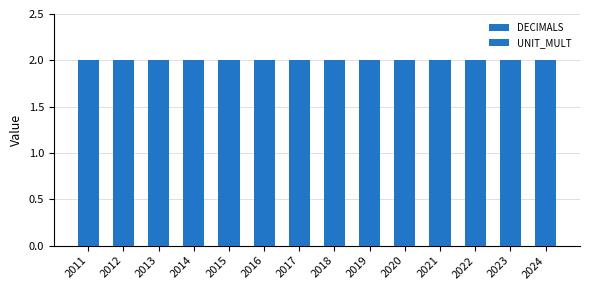

Which series changed the most between 2013 and 2014?

DECIMALS